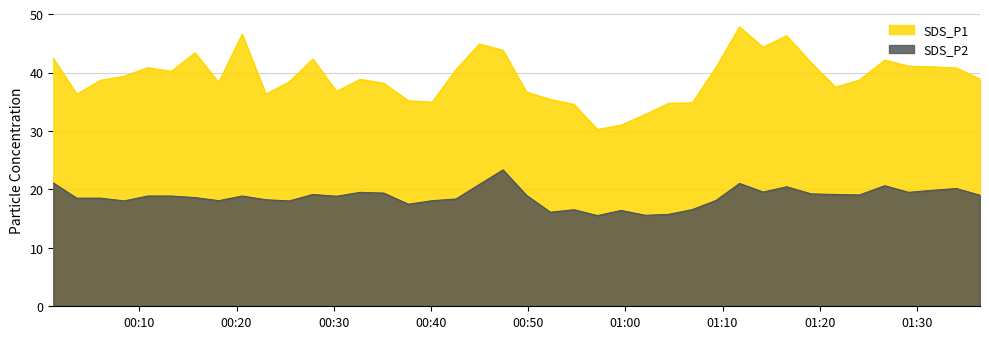

Reading left to right, transcribe all the data shown in this chart.

SDS_P1: 2020/12/16 00:01:09=42.4	2020/12/16 00:03:34=36.3	2020/12/16 00:06:01=38.7	2020/12/16 00:08:27=39.4	2020/12/16 00:10:52=40.8	2020/12/16 00:13:17=40.2	2020/12/16 00:15:44=43.4	2020/12/16 00:18:10=38.3	2020/12/16 00:20:35=46.6	2020/12/16 00:23:01=36.3	2020/12/16 00:25:26=38.4	2020/12/16 00:27:51=42.3	2020/12/16 00:30:17=36.8	2020/12/16 00:32:43=38.8	2020/12/16 00:35:09=38.2	2020/12/16 00:37:41=35.2	2020/12/16 00:40:08=34.9	2020/12/16 00:42:34=40.5	2020/12/16 00:44:59=44.9	2020/12/16 00:47:25=43.8	2020/12/16 00:49:50=36.6	2020/12/16 00:52:17=35.4	2020/12/16 00:54:43=34.5	2020/12/16 00:57:08=30.2	2020/12/16 00:59:34=31.0	2020/12/16 01:02:03=32.8	2020/12/16 01:04:28=34.7	2020/12/16 01:06:54=34.8	2020/12/16 01:09:19=40.9	2020/12/16 01:11:45=47.8	2020/12/16 01:14:10=44.3	2020/12/16 01:16:36=46.3	2020/12/16 01:19:08=41.6	2020/12/16 01:21:37=37.5	2020/12/16 01:24:05=38.7	2020/12/16 01:26:41=42.1	2020/12/16 01:29:08=41.1	2020/12/16 01:31:38=41.0	2020/12/16 01:34:03=40.8	2020/12/16 01:36:29=38.9
SDS_P2: 2020/12/16 00:01:09=21.1	2020/12/16 00:03:34=18.5	2020/12/16 00:06:01=18.5	2020/12/16 00:08:27=18.0	2020/12/16 00:10:52=18.9	2020/12/16 00:13:17=18.9	2020/12/16 00:15:44=18.6	2020/12/16 00:18:10=18.1	2020/12/16 00:20:35=18.9	2020/12/16 00:23:01=18.2	2020/12/16 00:25:26=18.0	2020/12/16 00:27:51=19.1	2020/12/16 00:30:17=18.8	2020/12/16 00:32:43=19.5	2020/12/16 00:35:09=19.4	2020/12/16 00:37:41=17.5	2020/12/16 00:40:08=18.1	2020/12/16 00:42:34=18.4	2020/12/16 00:44:59=20.9	2020/12/16 00:47:25=23.3	2020/12/16 00:49:50=19.0	2020/12/16 00:52:17=16.1	2020/12/16 00:54:43=16.5	2020/12/16 00:57:08=15.5	2020/12/16 00:59:34=16.4	2020/12/16 01:02:03=15.6	2020/12/16 01:04:28=15.7	2020/12/16 01:06:54=16.6	2020/12/16 01:09:19=18.1	2020/12/16 01:11:45=21.0	2020/12/16 01:14:10=19.6	2020/12/16 01:16:36=20.4	2020/12/16 01:19:08=19.2	2020/12/16 01:21:37=19.1	2020/12/16 01:24:05=19.1	2020/12/16 01:26:41=20.6	2020/12/16 01:29:08=19.5	2020/12/16 01:31:38=19.9	2020/12/16 01:34:03=20.1	2020/12/16 01:36:29=19.0